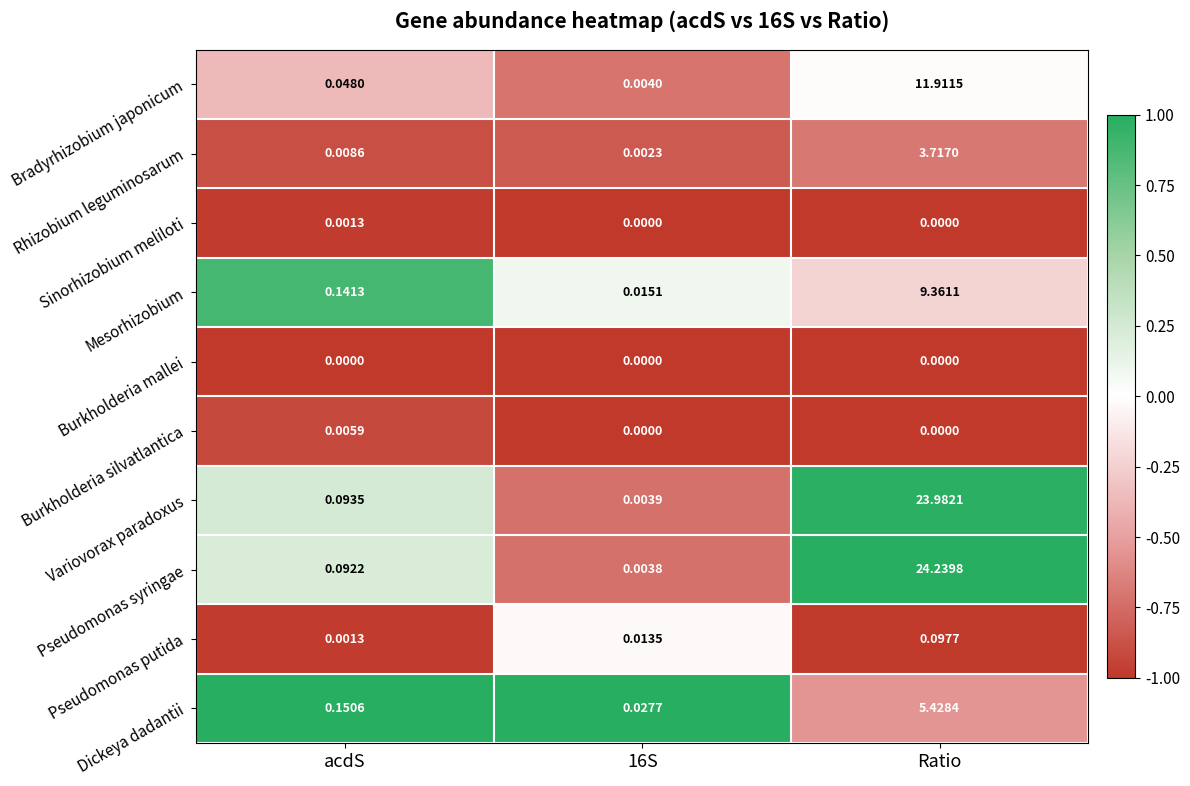

Which series changed the most between acdS and 16S?

Mesorhizobium